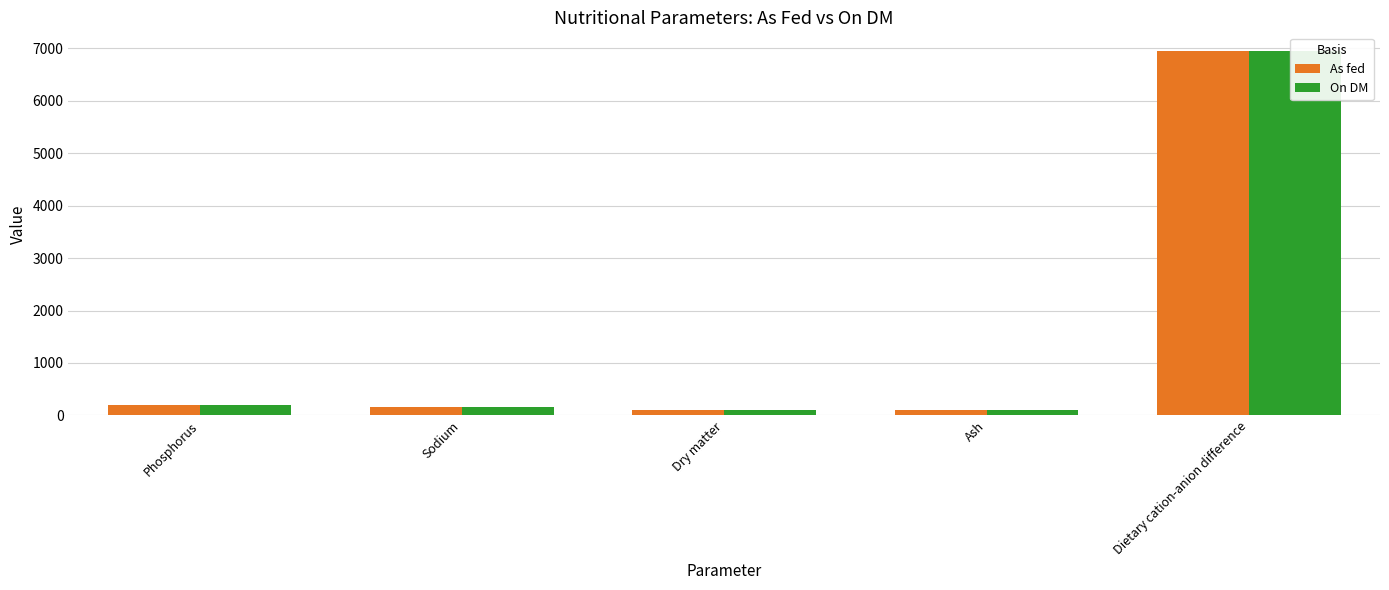

At which label does On DM reach its minimum?

Dry matter